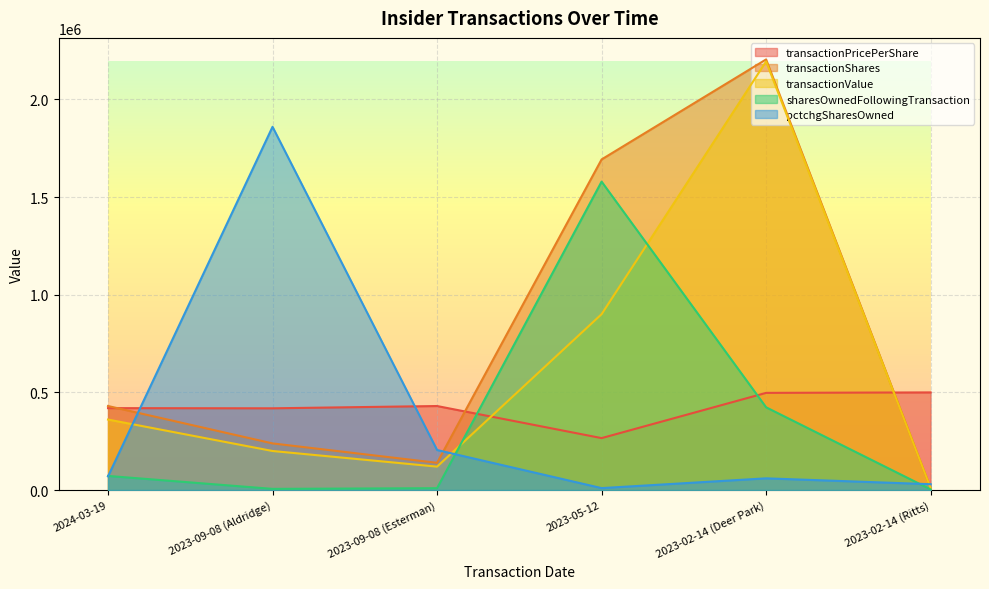

At which category is the sum across all series the highest?

2023-02-14 (Deer Park)